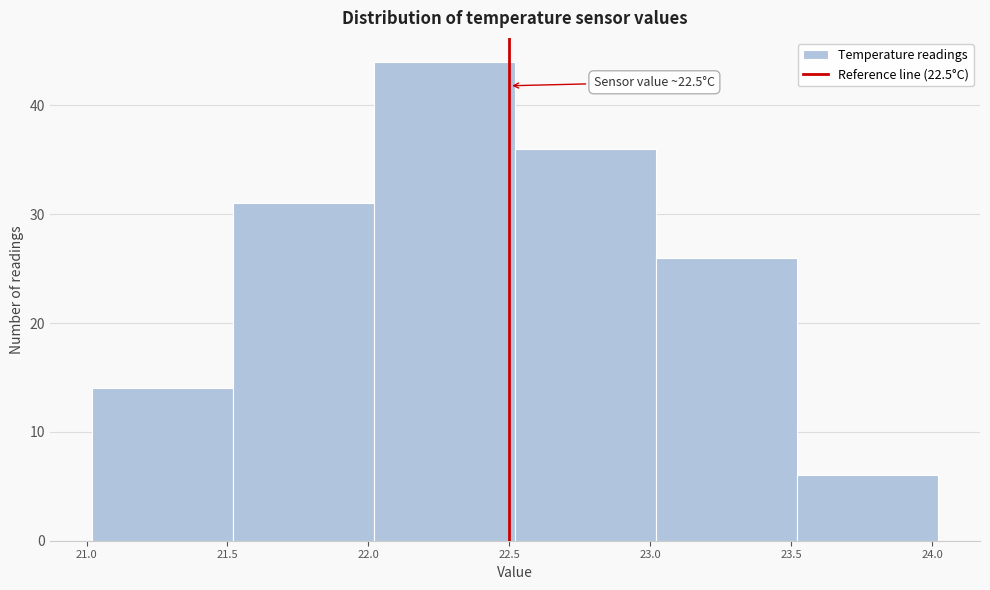

Over which range of the x-axis is the bar tallest?

22.02 to 22.52